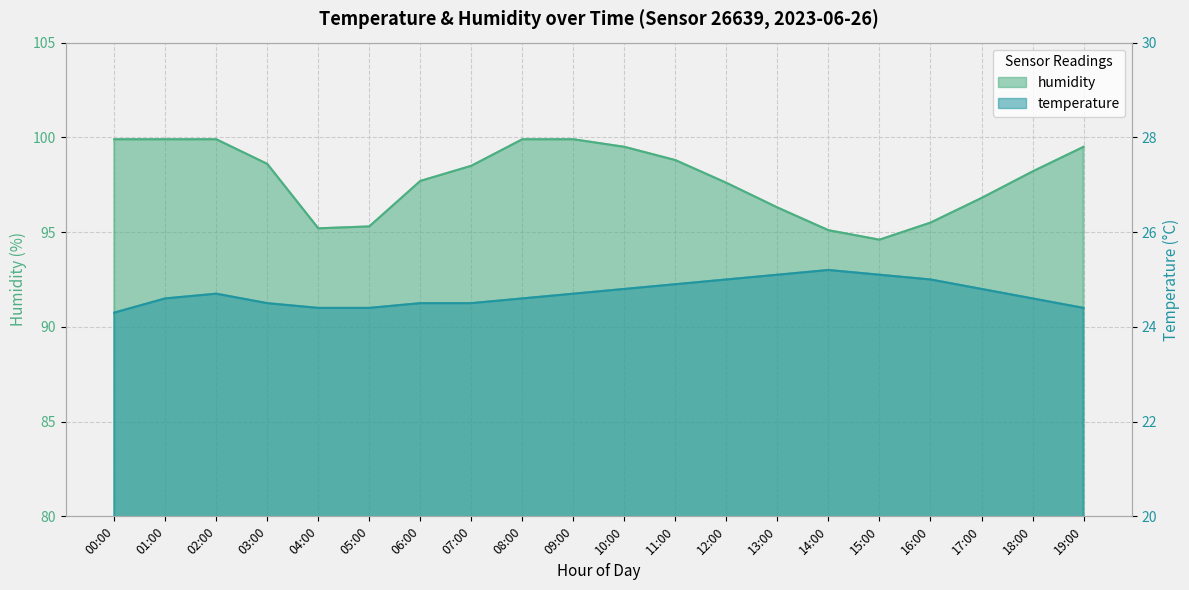

What is the spread (max minus min) of values at 15:00?

69.5